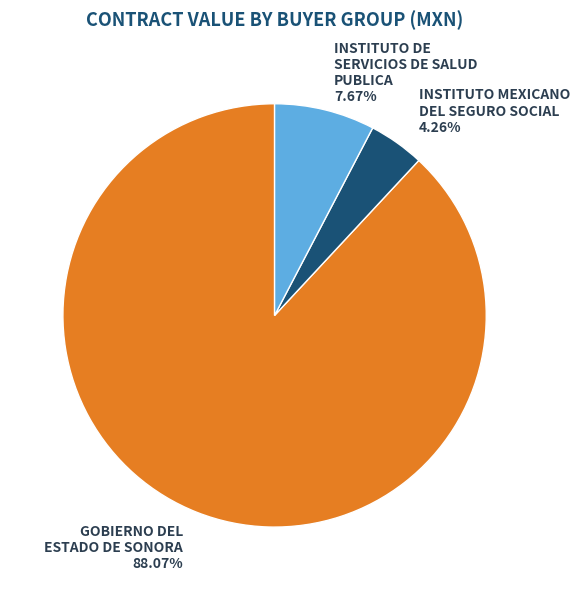

Rank the categories by value from lowest to highest.

INSTITUTO MEXICANO DEL SEGURO SOCIAL, INSTITUTO DE SERVICIOS DE SALUD PUBLICA, GOBIERNO DEL ESTADO DE SONORA